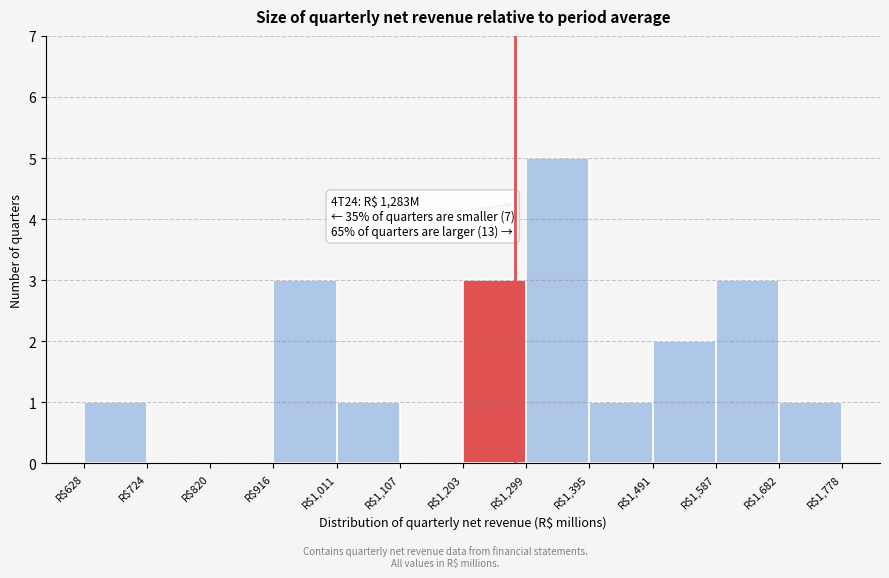

Over which range of the x-axis is the bar tallest?

1300 to 1400